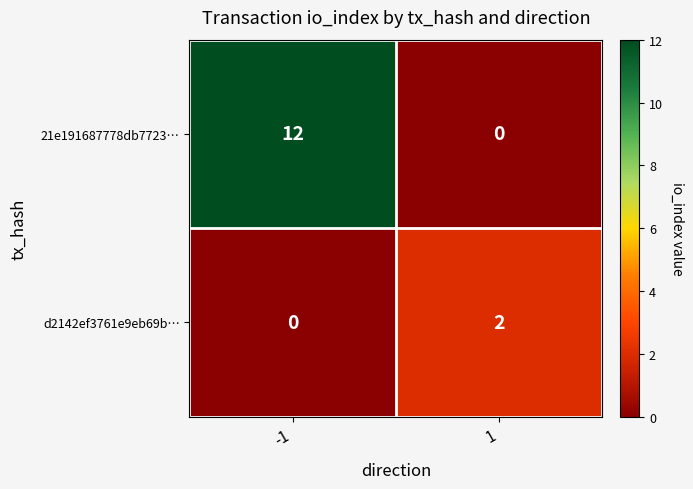

Read the 21e191687778db7723… value at -1, to the nearest 5.

10